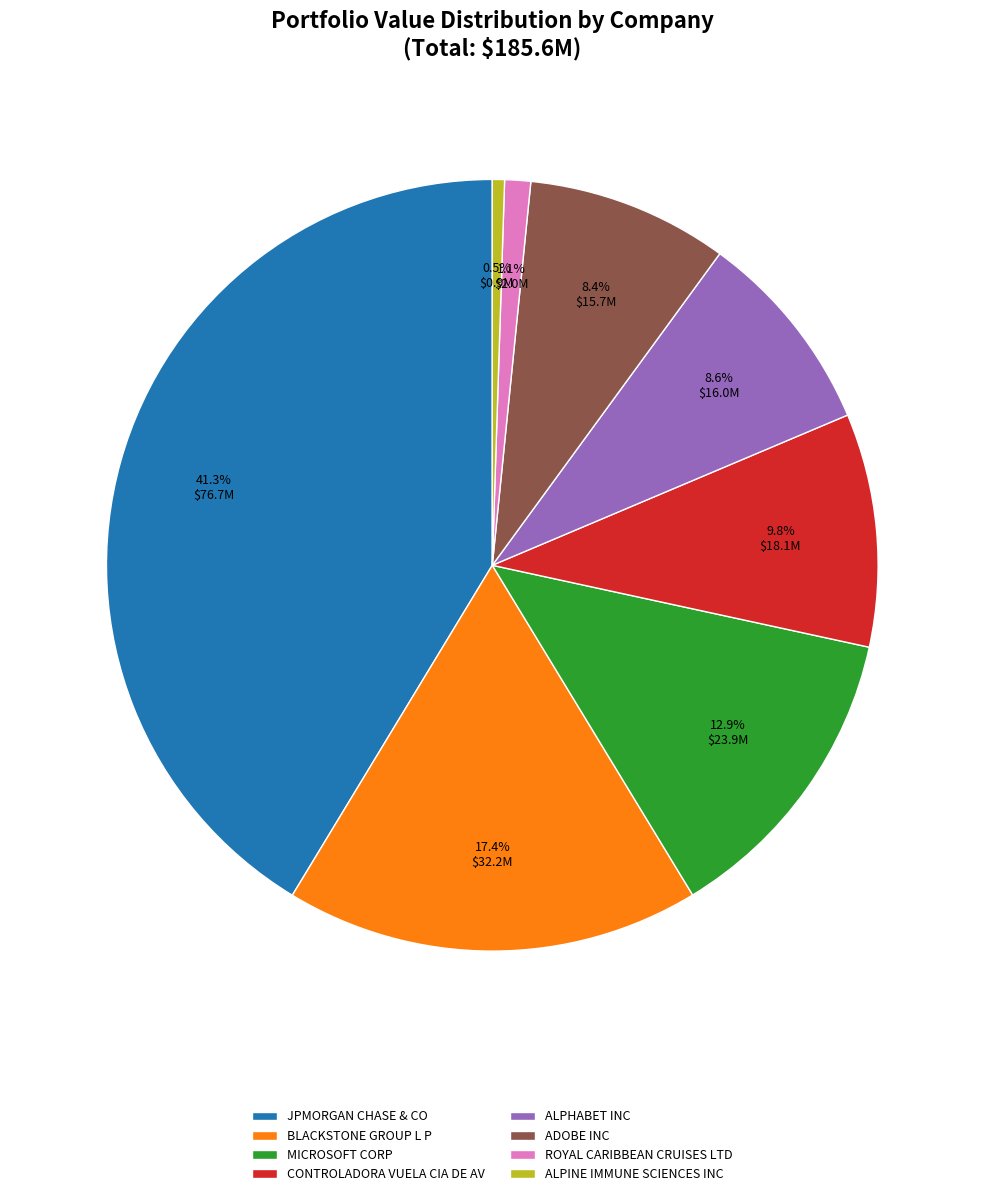

Which category has the biggest portion of the pie?

JPMORGAN CHASE & CO